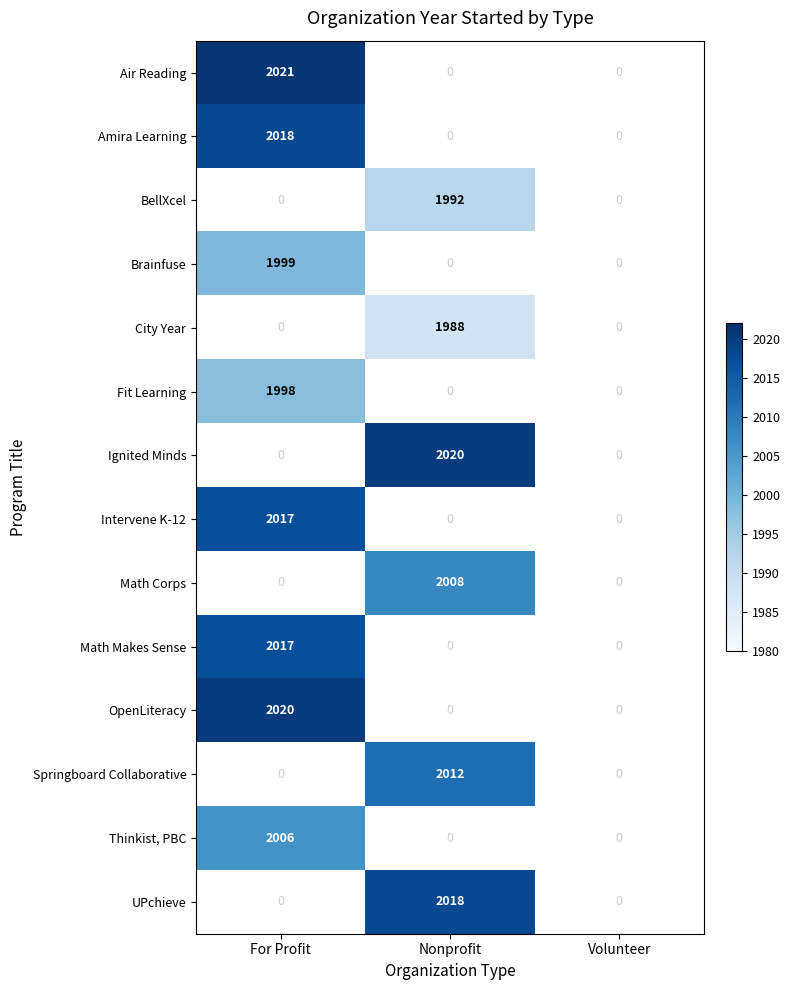

The Intervene K-12 series shows 2017 at For Profit. True or false?

True